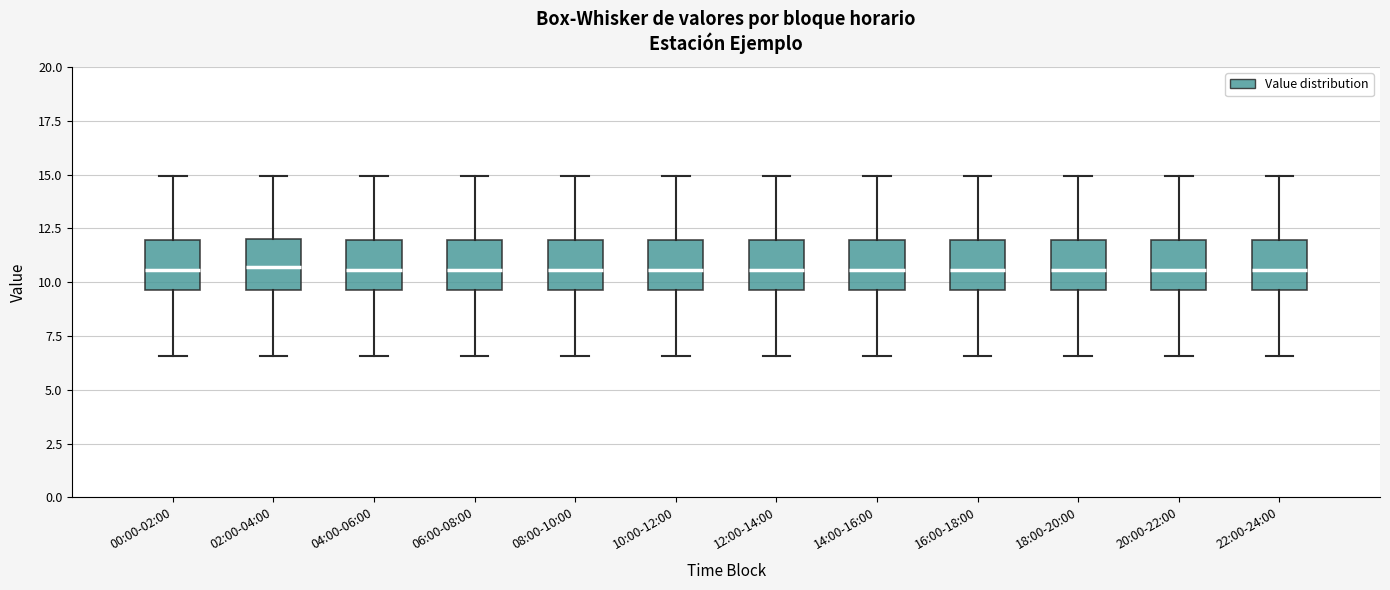

Reading left to right, read every box against the y-axis: the position of its median line, the range the box covers, and the ends of its whiskers. The values are not printed on the chart, so give them approximately, as read against the axis.

00:00-02:00: median 10.5, box 9.5 to 12.0, whiskers 6.5 to 15.0
02:00-04:00: median 10.5, box 9.5 to 12.0, whiskers 6.5 to 15.0
04:00-06:00: median 10.5, box 9.5 to 12.0, whiskers 6.5 to 15.0
06:00-08:00: median 10.5, box 9.5 to 12.0, whiskers 6.5 to 15.0
08:00-10:00: median 10.5, box 9.5 to 12.0, whiskers 6.5 to 15.0
10:00-12:00: median 10.5, box 9.5 to 12.0, whiskers 6.5 to 15.0
12:00-14:00: median 10.5, box 9.5 to 12.0, whiskers 6.5 to 15.0
14:00-16:00: median 10.5, box 9.5 to 12.0, whiskers 6.5 to 15.0
16:00-18:00: median 10.5, box 9.5 to 12.0, whiskers 6.5 to 15.0
18:00-20:00: median 10.5, box 9.5 to 12.0, whiskers 6.5 to 15.0
20:00-22:00: median 10.5, box 9.5 to 12.0, whiskers 6.5 to 15.0
22:00-24:00: median 10.5, box 9.5 to 12.0, whiskers 6.5 to 15.0